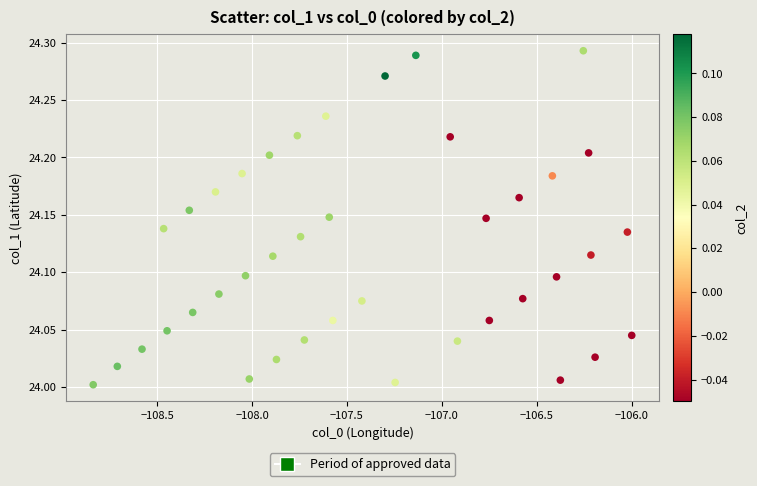

What is the range of X values (max minus min)?

2.8